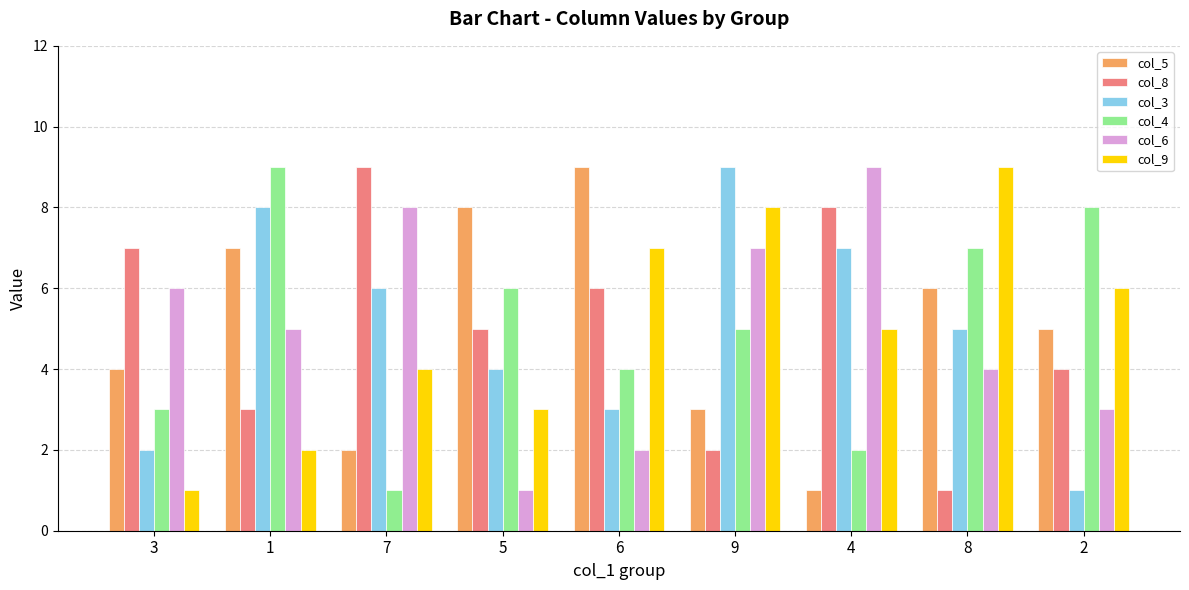

Are the bars grouped side by side (vs. stacked)?

Yes